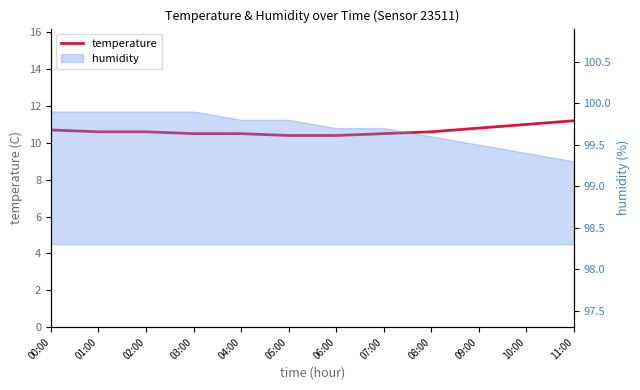

What is the sum of the values at 09:00 and 08:00?

21.4